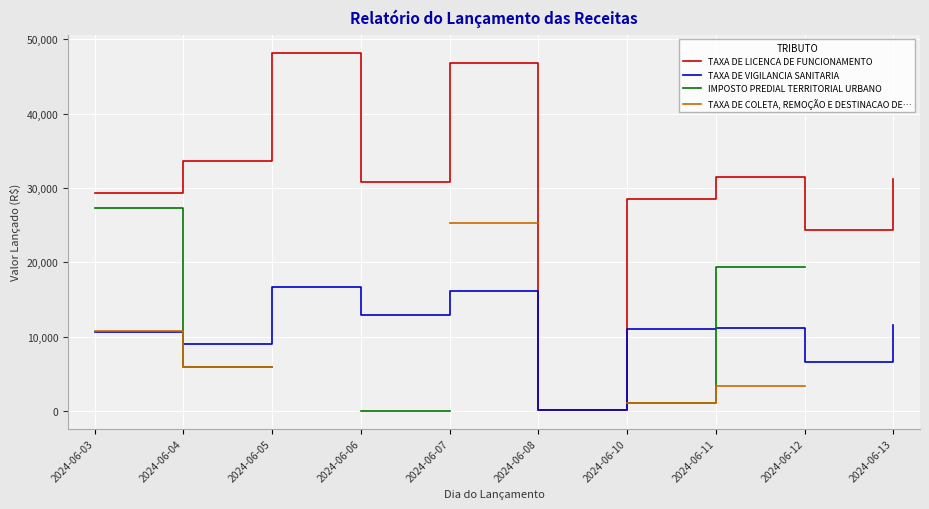

At which label does TAXA DE VIGILANCIA SANITARIA first exceed 11231?

2024-06-05